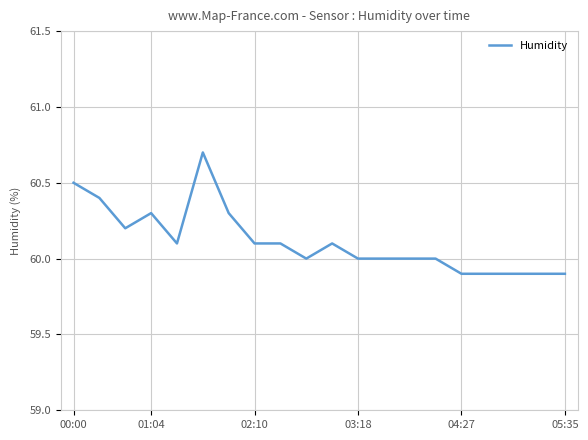

What is the minimum value shown in the chart?

59.9